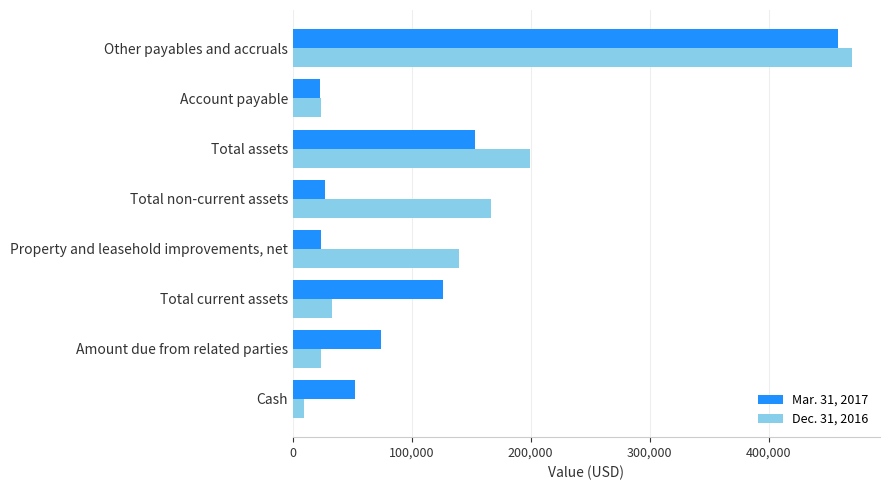

List the series in order of their peak value, lowest first.

Mar. 31, 2017, Dec. 31, 2016